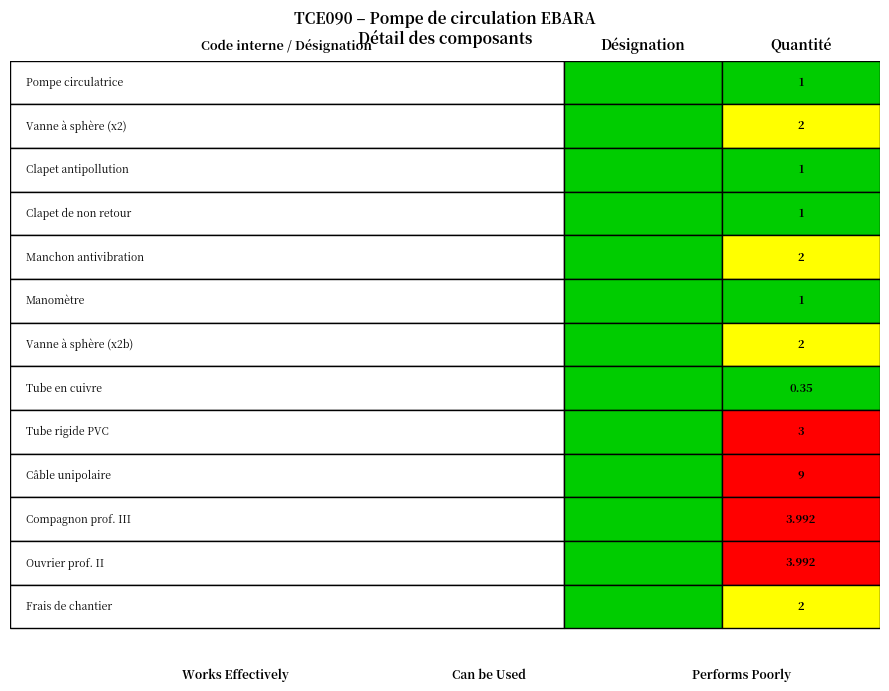

Where does the data first go above 2?

8